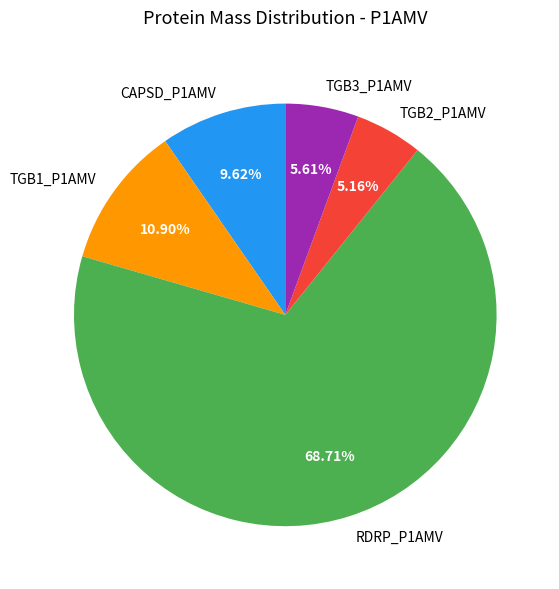

Combined, do CAPSD_P1AMV and TGB3_P1AMV account for over 50%?

No